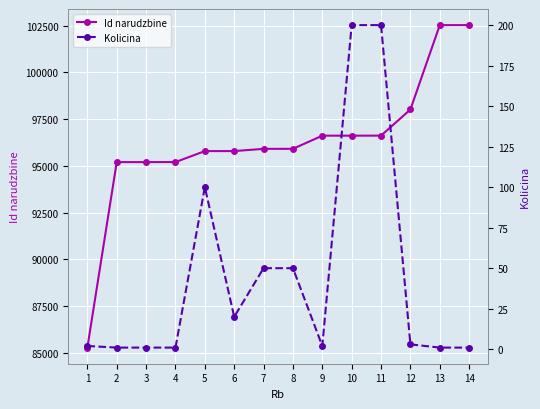

Is this an area chart (filled region under the line)?

No